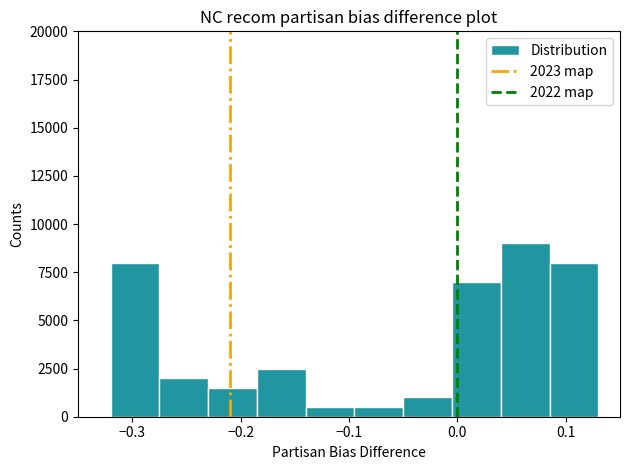

How tall is the bar that spans -0.185 to -0.140 on the x-axis? Neither the bar edges nor the heights are printed on the chart, so give them approximately, as read against the axes.

2500